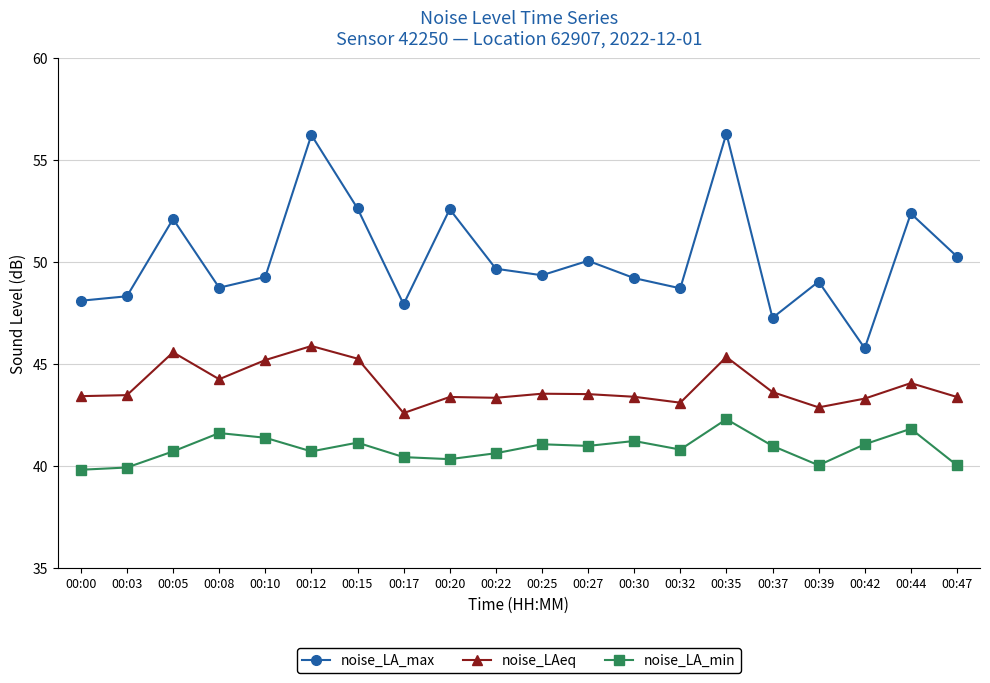

How many interior local peaks does the noise_LA_max series have?

7